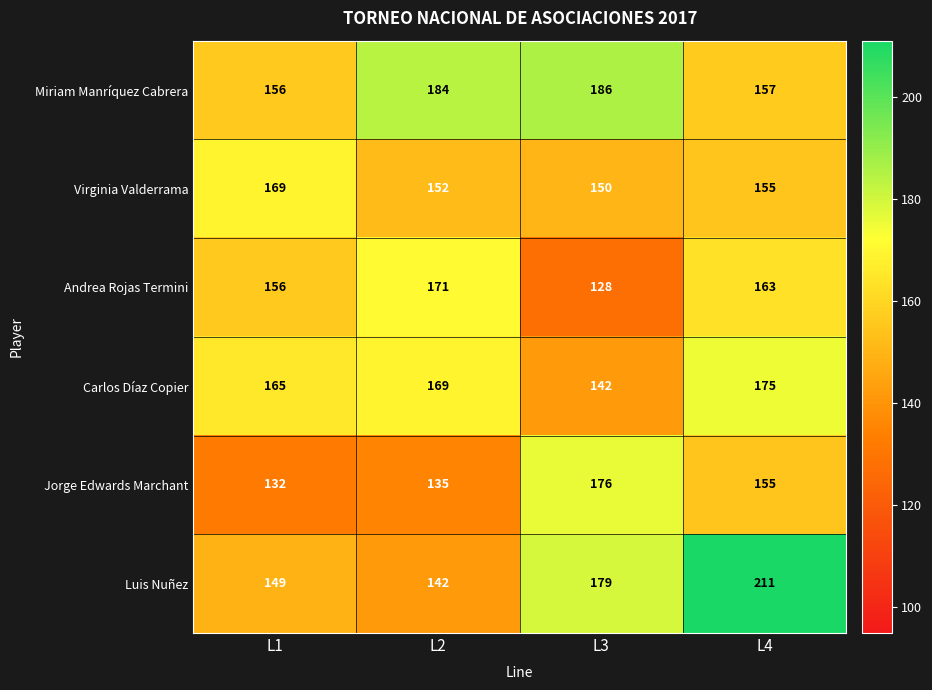

How many categories are shown in the chart?

4